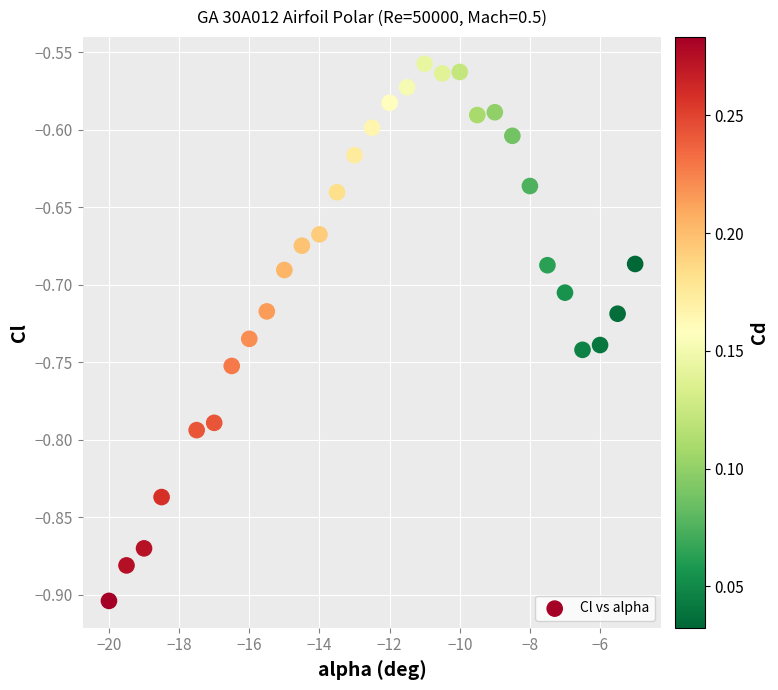

What is the range of Y values (max minus min)?

0.3